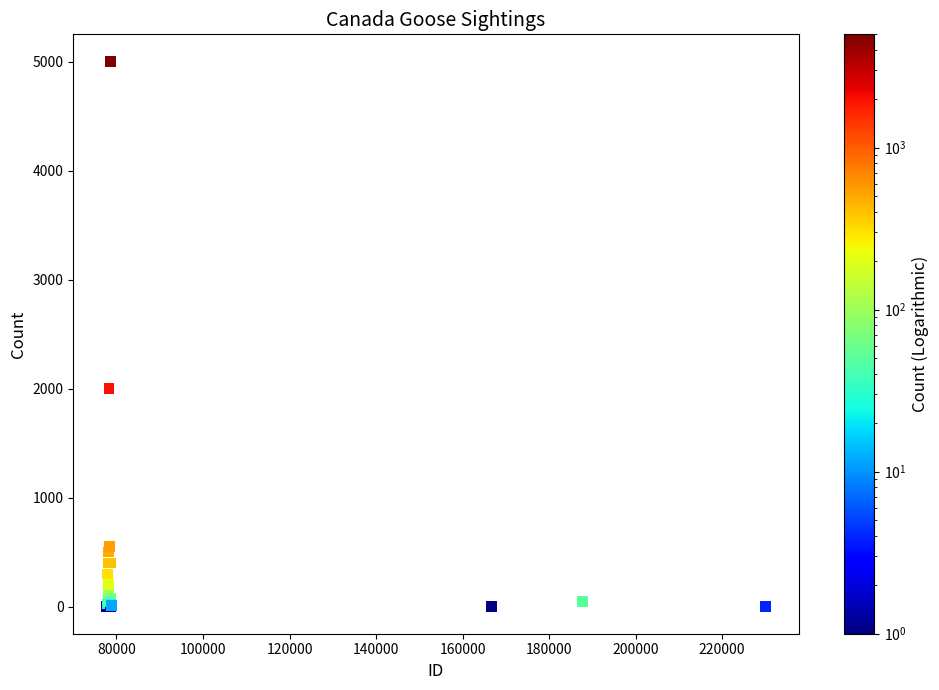

What Y value in the scatter plot is closest to 2500?

2000